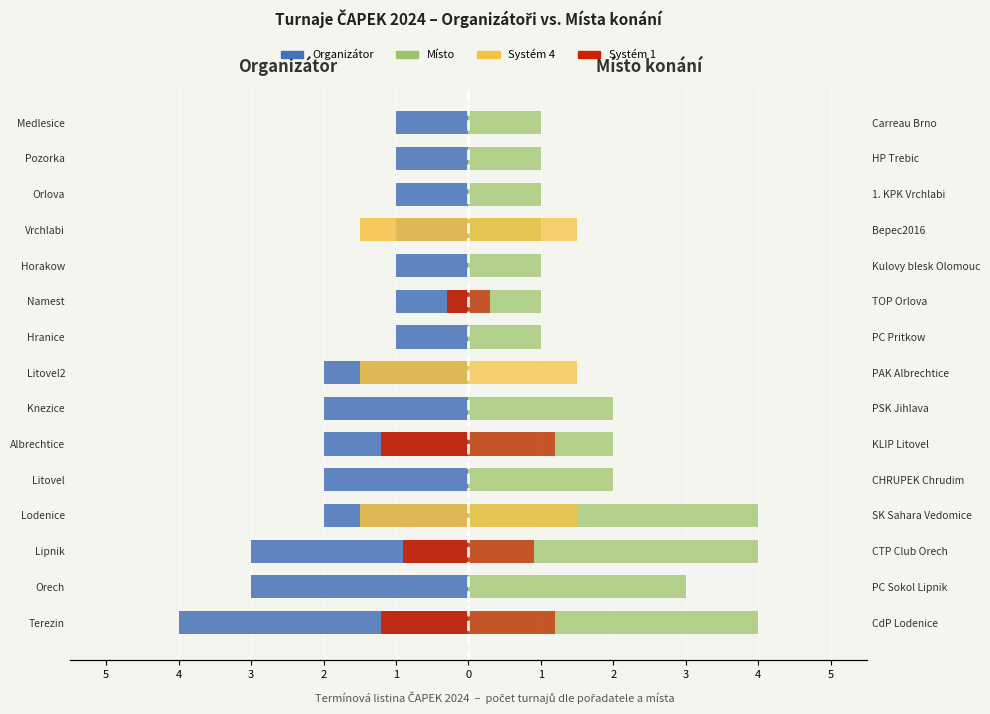

The Organizátor series shows -2 at Litovel. True or false?

True